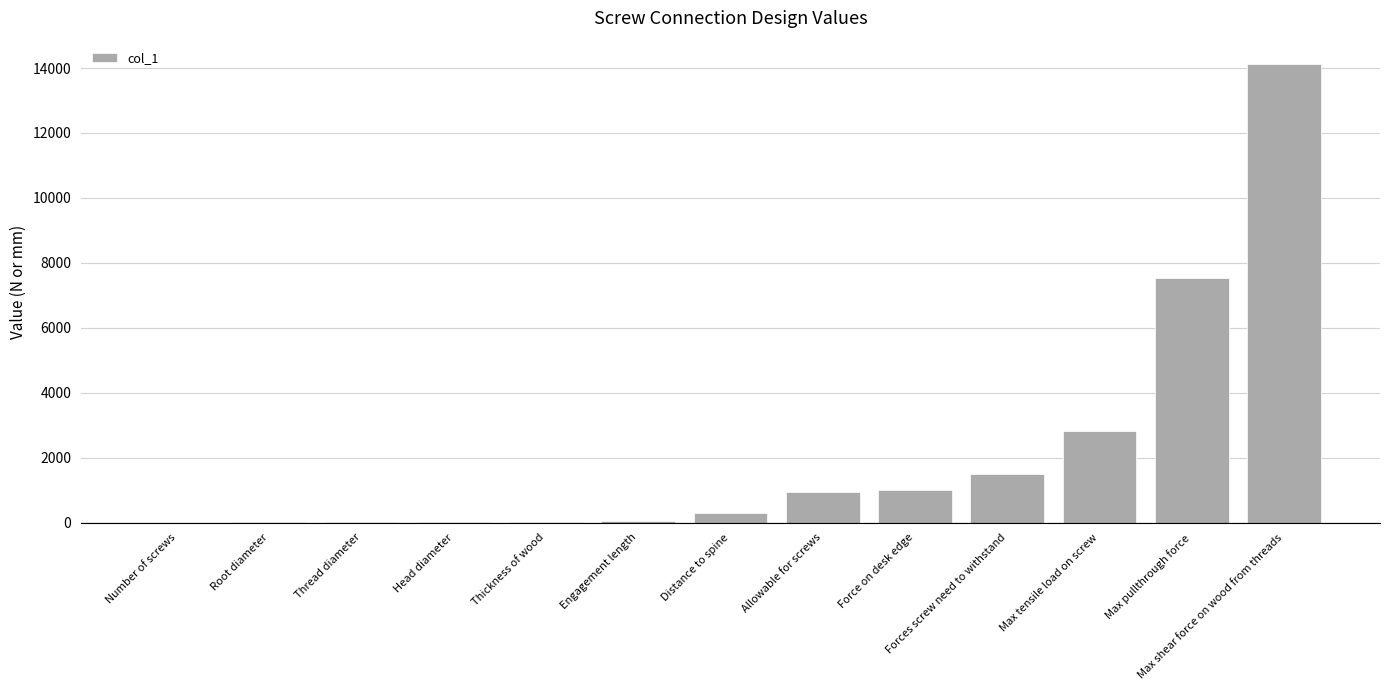

Which category has the highest value across all series?

Max shear force on wood from threads